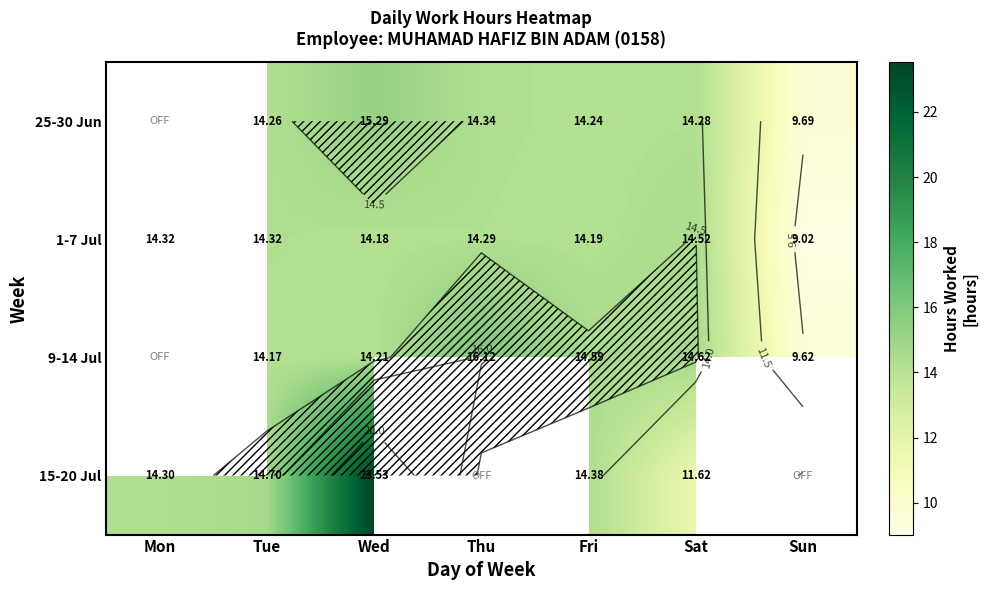

At Fri, list the series in order from smallest to largest.

1-7 Jul, 25-30 Jun, 15-20 Jul, 9-14 Jul